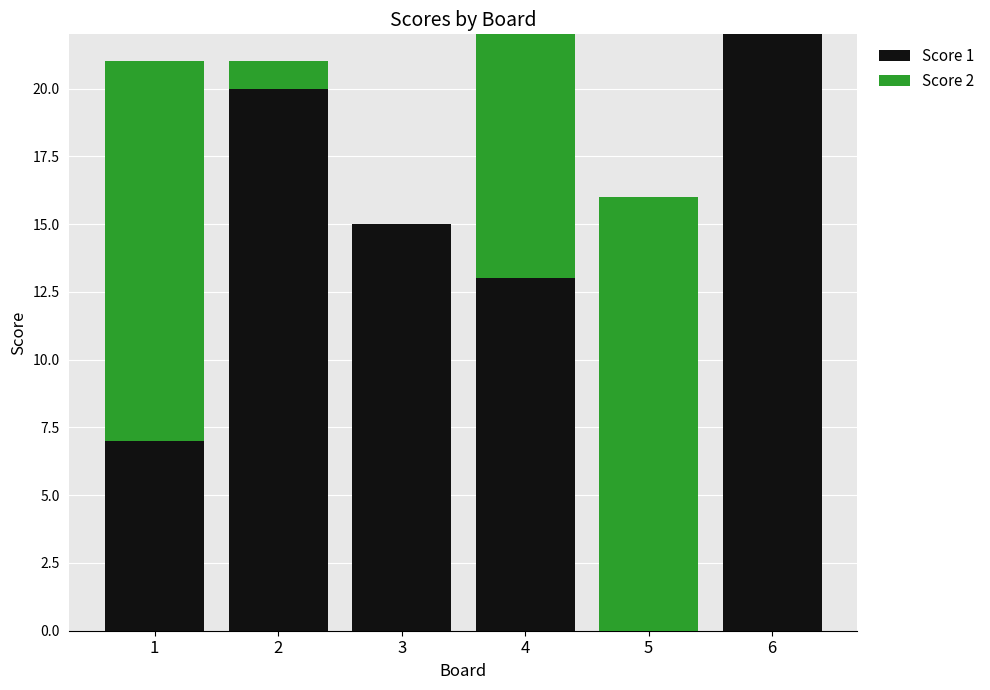

The value of Score 1 at 1 is 7. True or false?

True